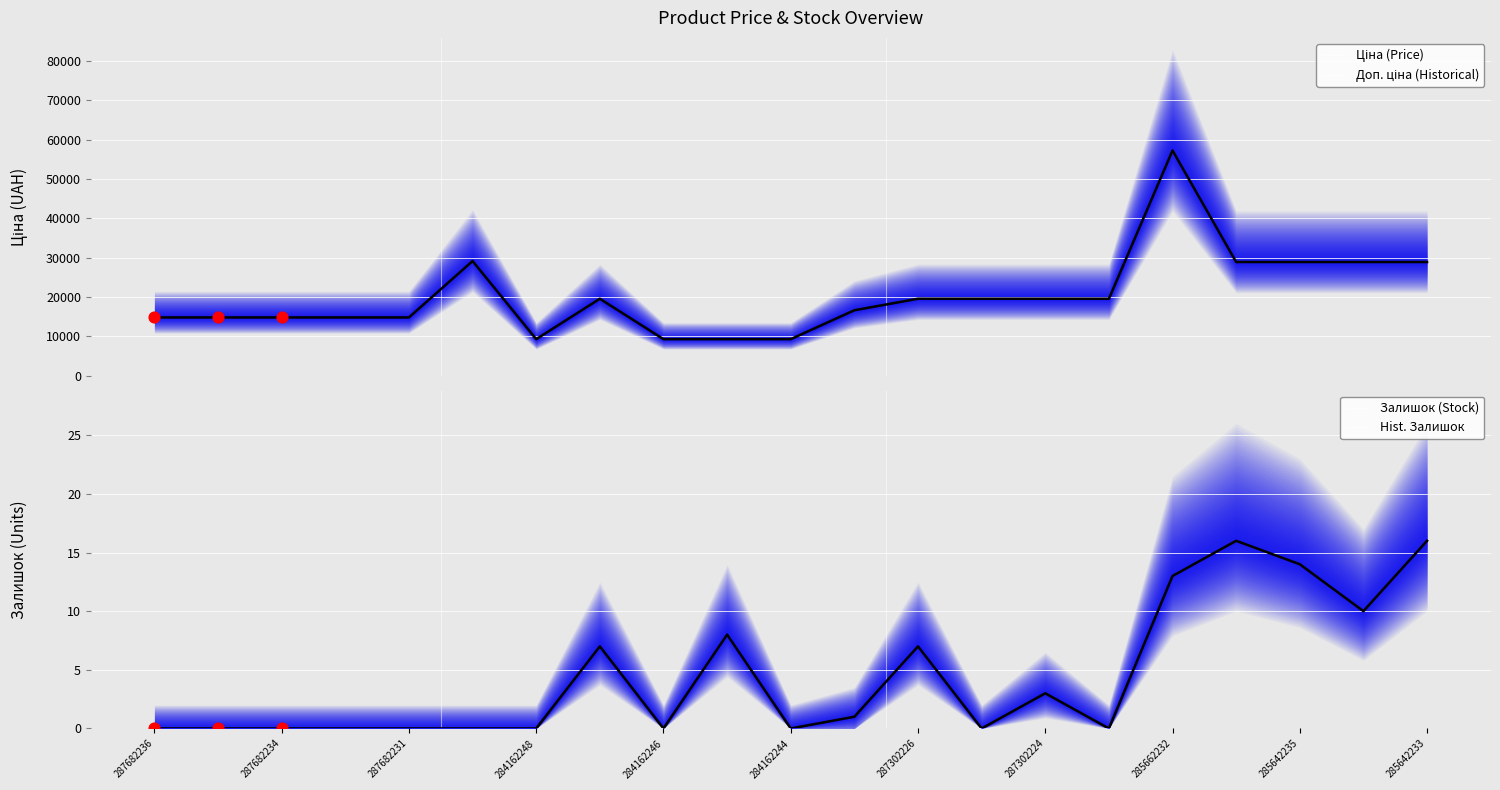

Is the value of Ціна at 287682233 greater than the value of Залишок at 287302225?

Yes